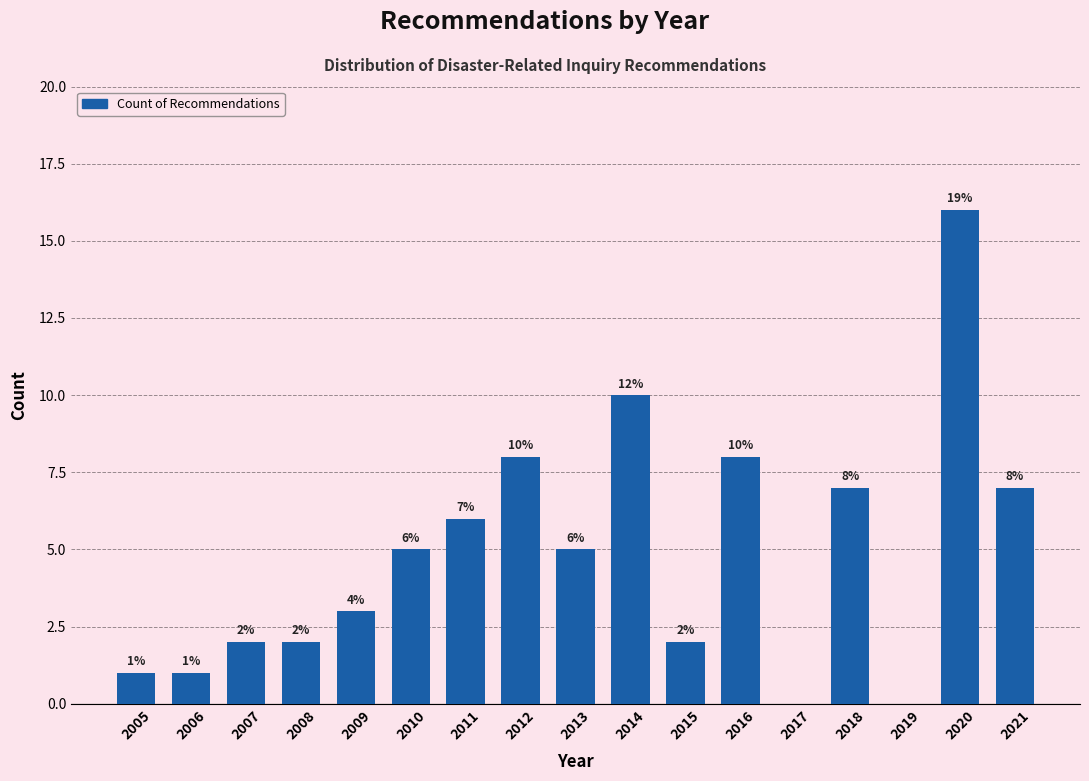

Reading left to right, extract all data points from this chart.

2005=1	2006=1	2007=2	2008=2	2009=3	2010=5	2011=6	2012=8	2013=5	2014=10	2015=2	2016=8	2017=0	2018=7	2019=0	2020=16	2021=7